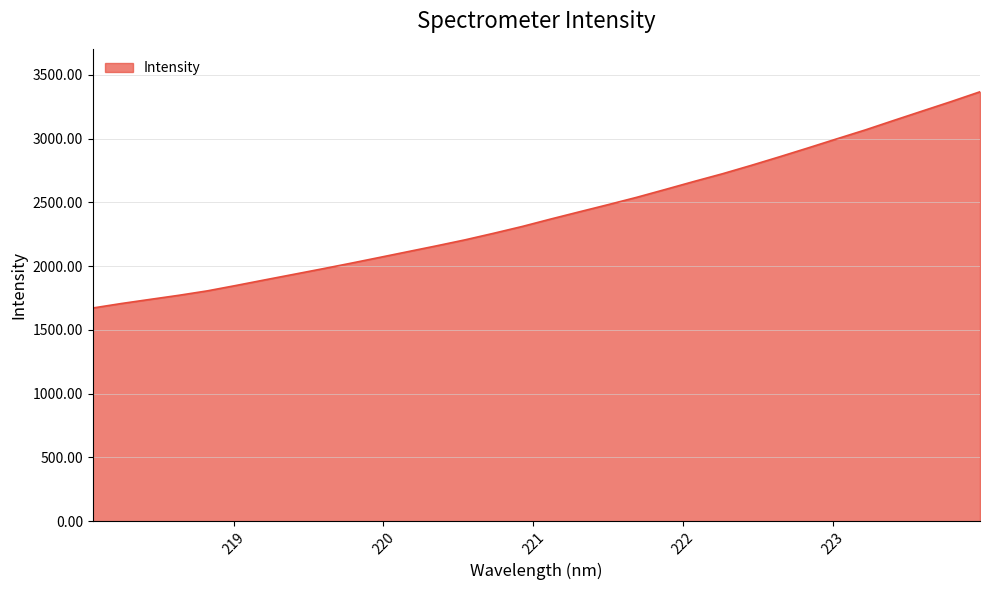

Does the chart have visible grid lines?

Yes